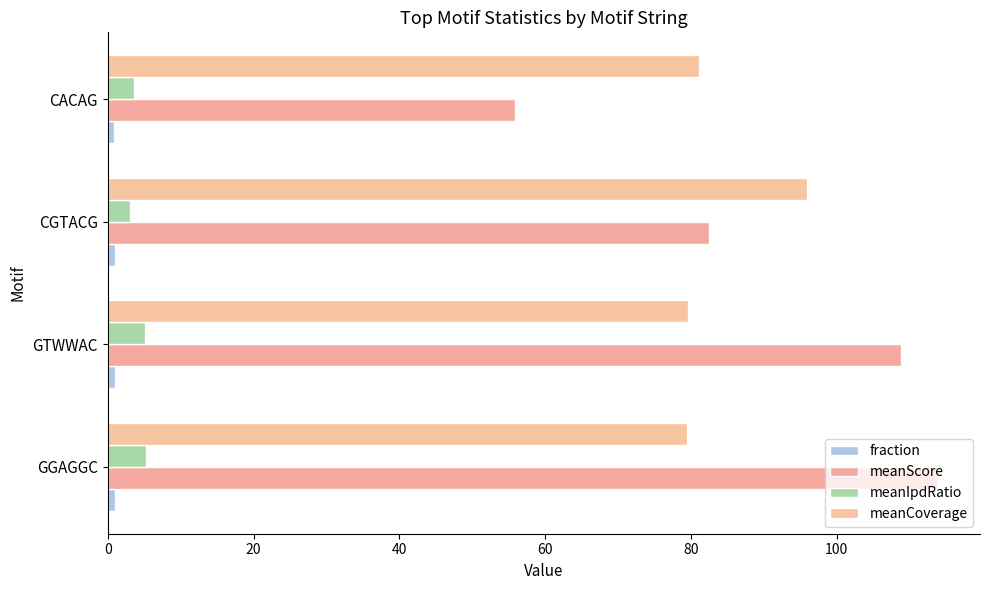

Which series has the largest total across all categories?

meanScore